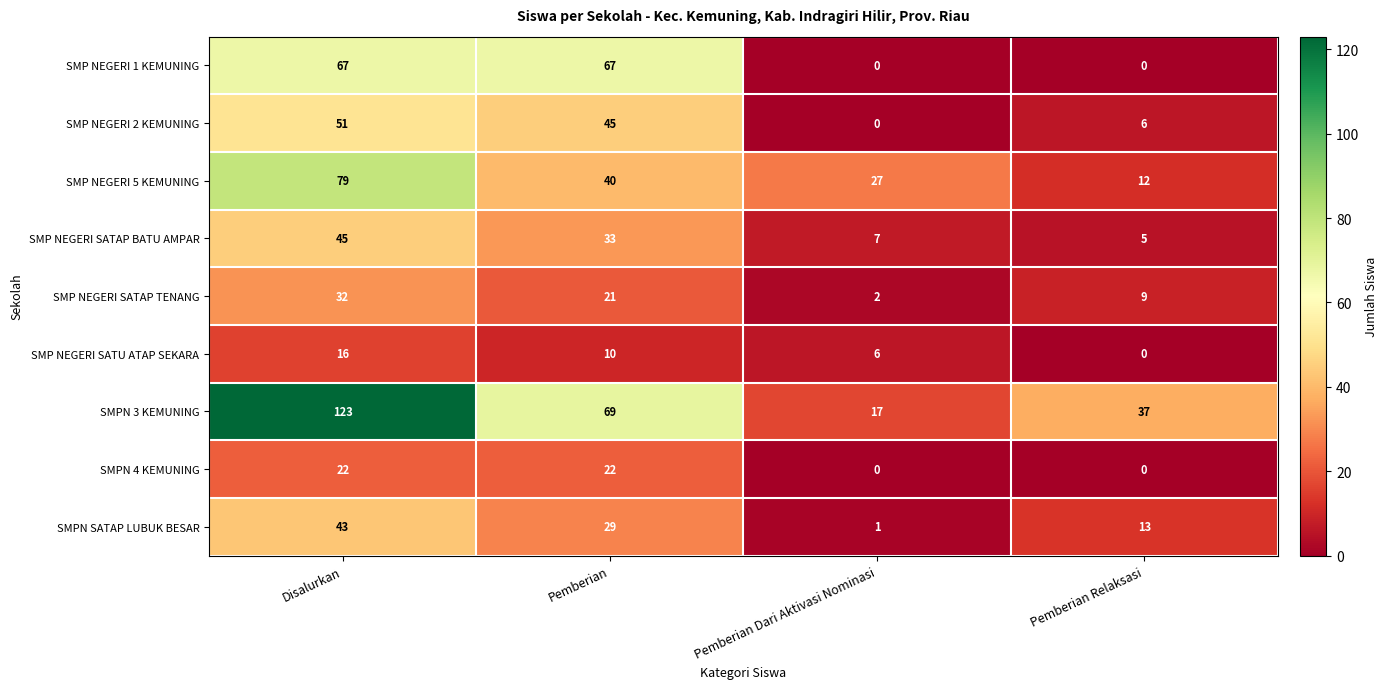

At which category is the sum across all series the highest?

Disalurkan